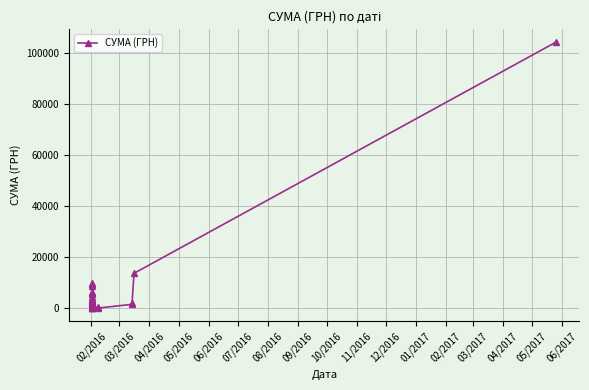

How many lines are shown in the chart?

1